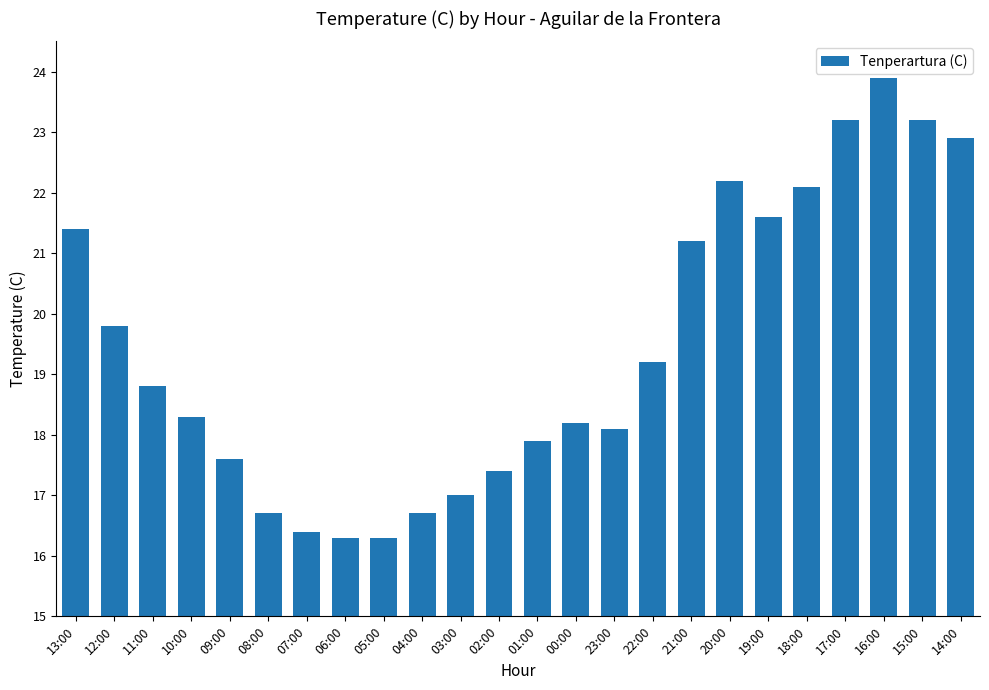

What is the change in value from 10:00 to 02:00?

-0.9